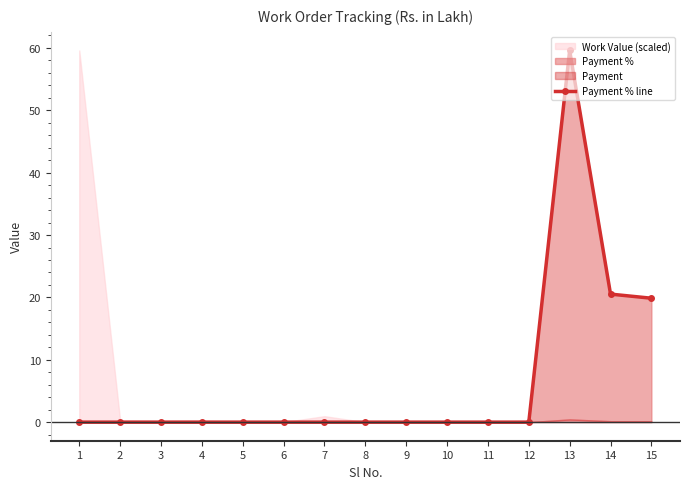

List the labels in order of value, smallest first.

1, 2, 3, 4, 5, 6, 7, 8, 9, 10, 11, 12, 15, 14, 13